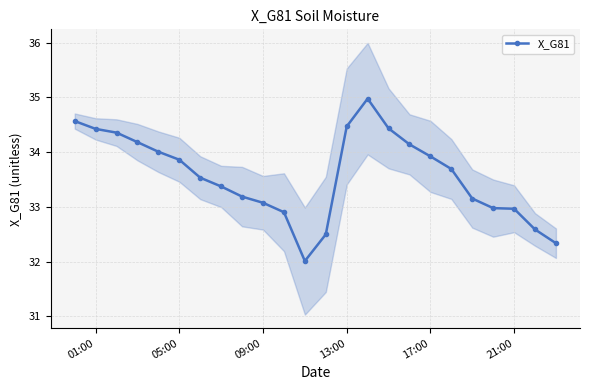

What is the highest value of the X_G81 series?

35.0